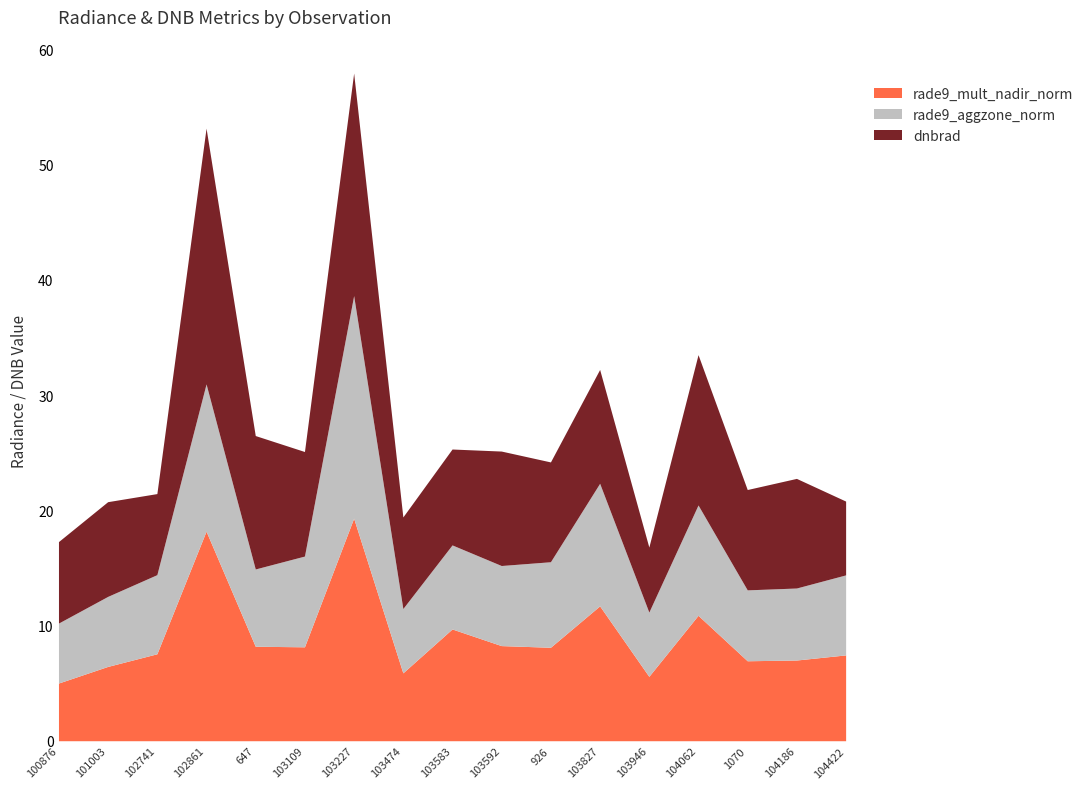

True or false: li and dnbrad cross at least once.

False